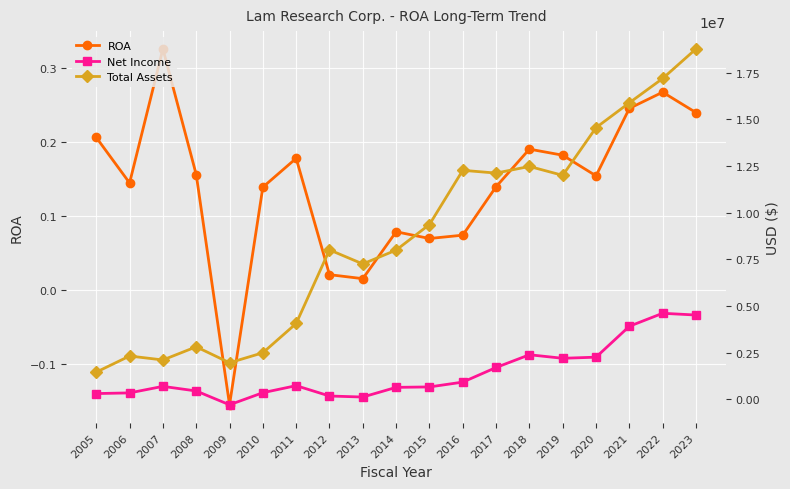

Which label corresponds to the largest value in the chart?

2023